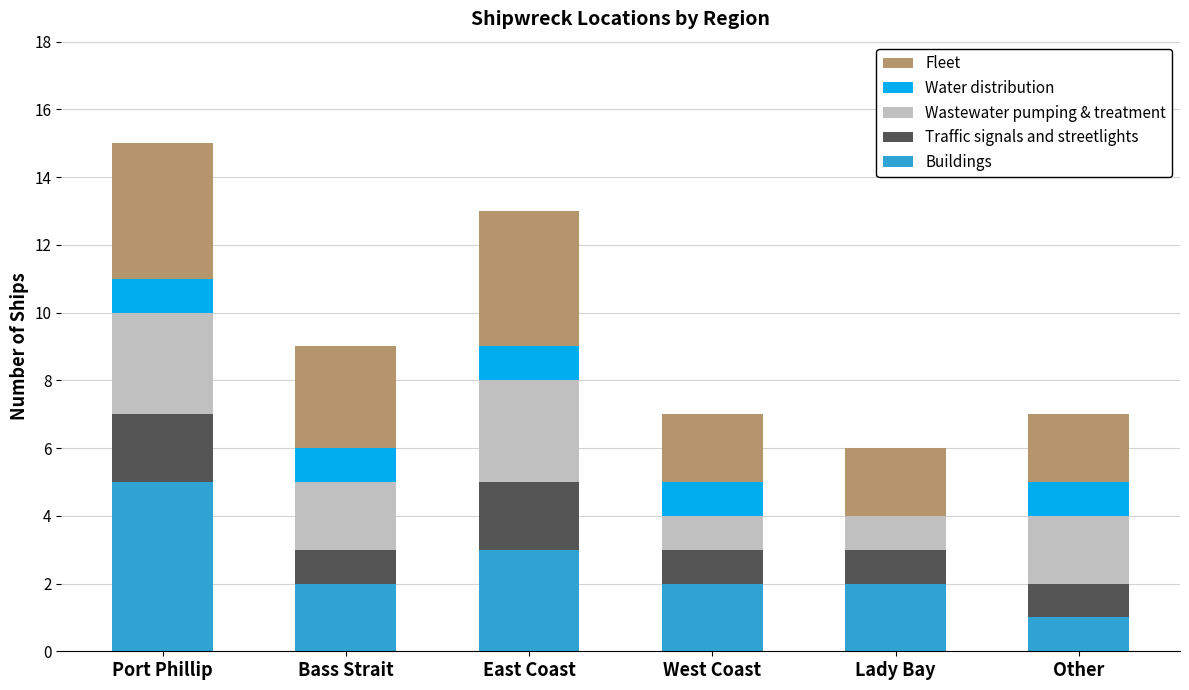

True or false: Buildings has a value of 3 at East Coast.

True